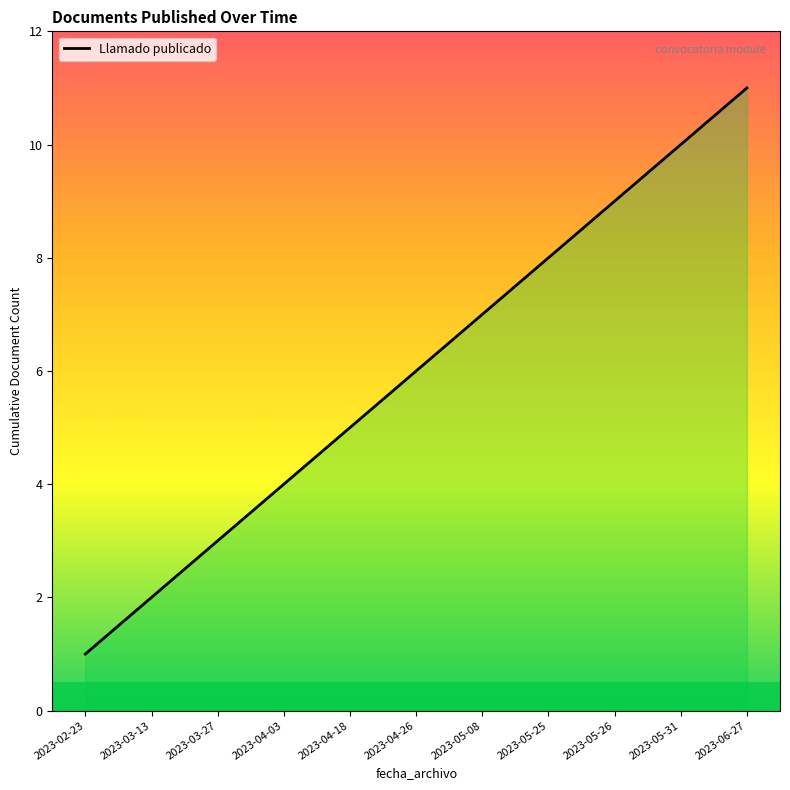

What is the change in value from 2023-04-03 to 2023-05-08?

+3